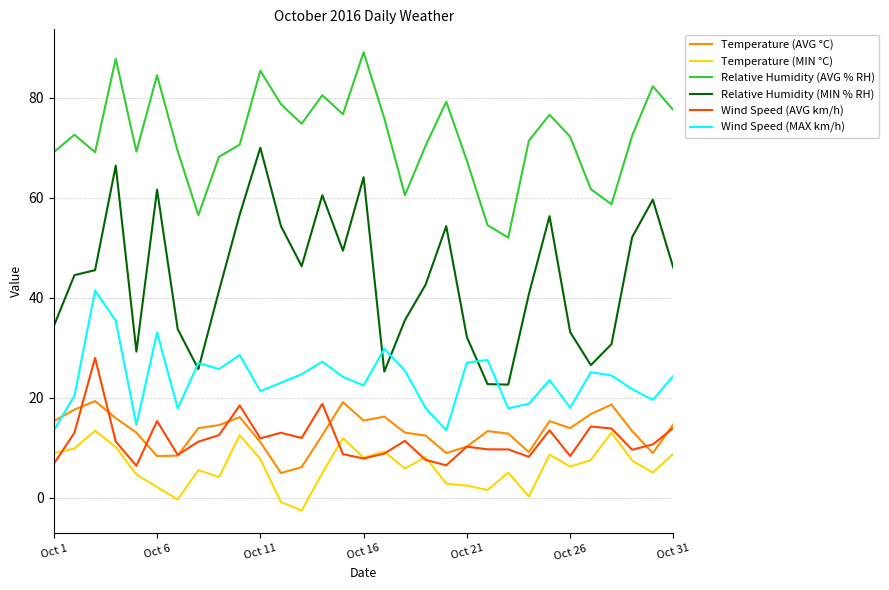

Is this an area chart (filled region under the line)?

No